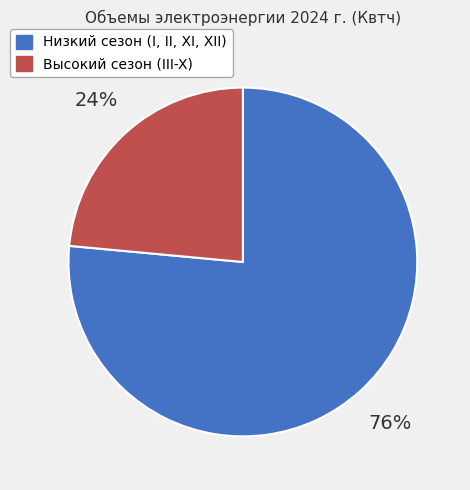

Is there any slice that represents more than half of the pie?

Yes